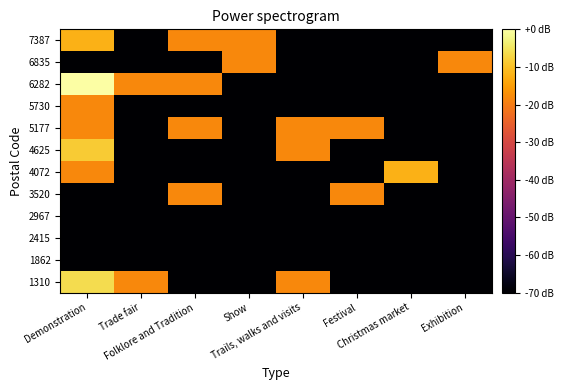

Which has a higher value, Christmas market or Show?

Christmas market